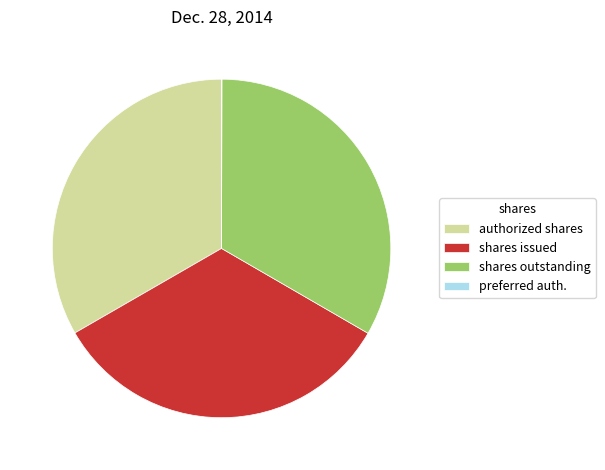

What is the ratio of the value at authorized shares to the value at shares outstanding?

1.0